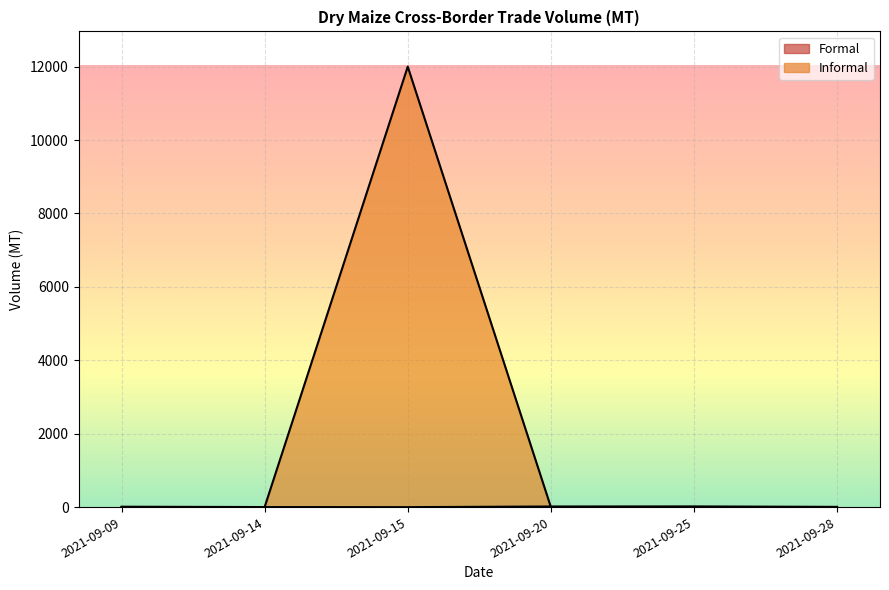

At which category does the chart reach its peak across all series?

2021-09-15